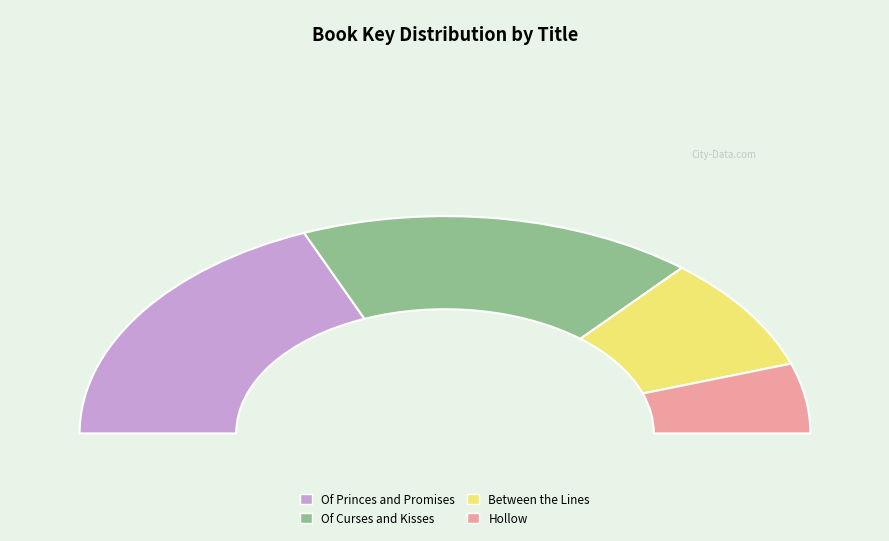

How many slices are in this pie chart?

4